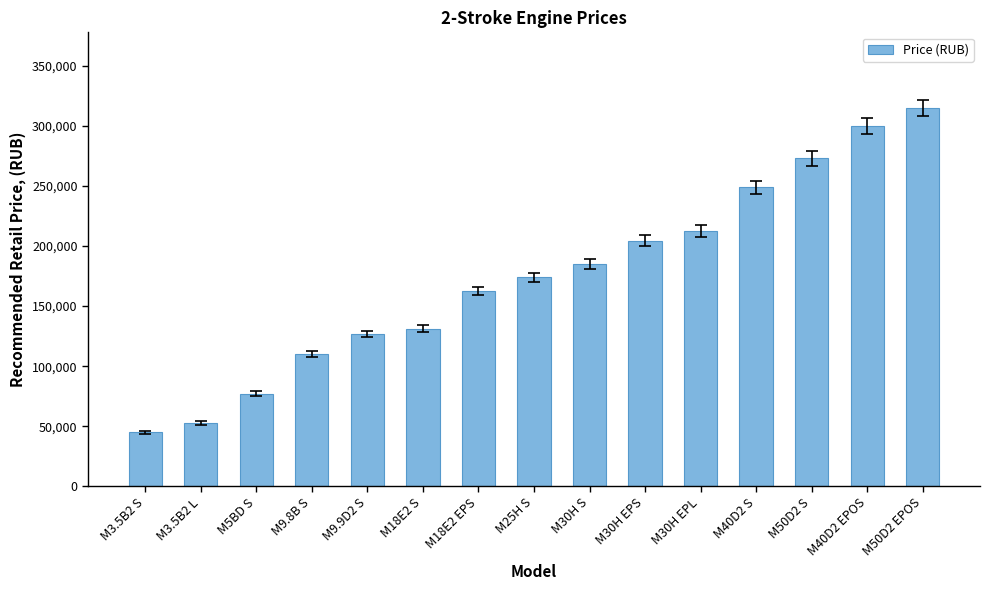

Reading left to right, extract all data points from this chart.

44990	52900	76900	109900	126700	131200	162500	173900	185000	204500	212900	248900	273000	299900	315000